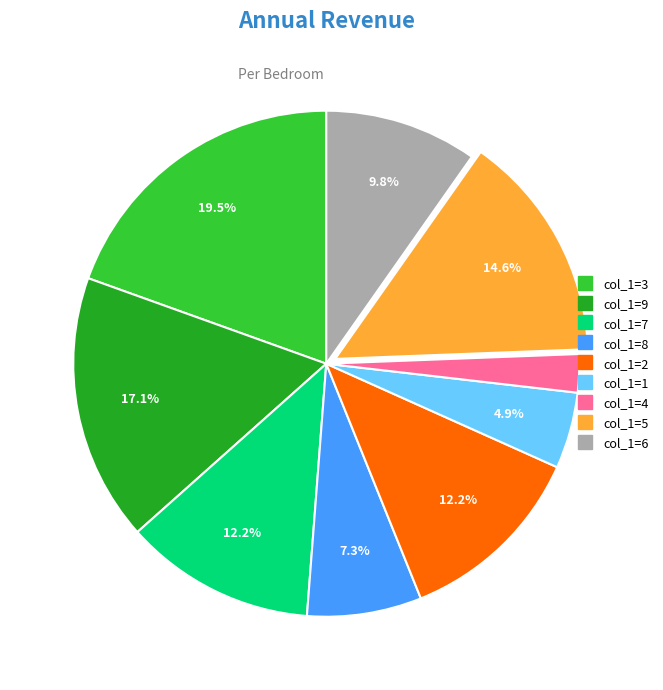

Is there a majority slice in this chart?

No